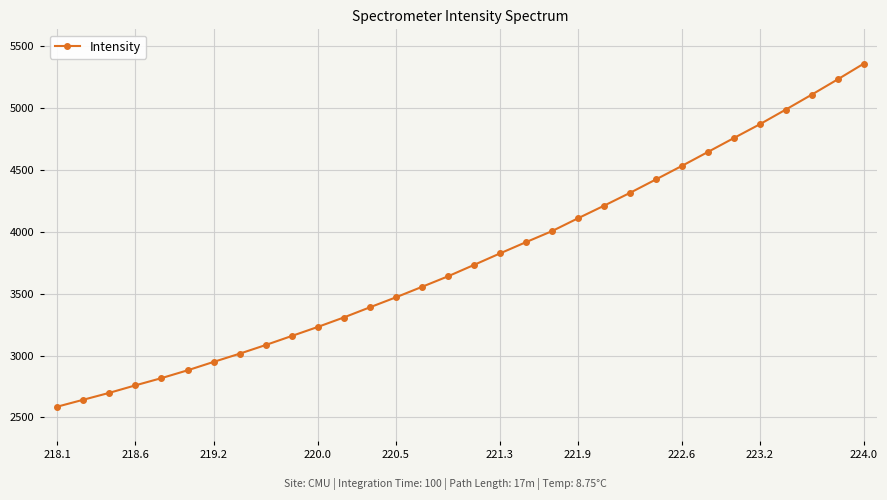

What is the smallest value displayed?

2587.0